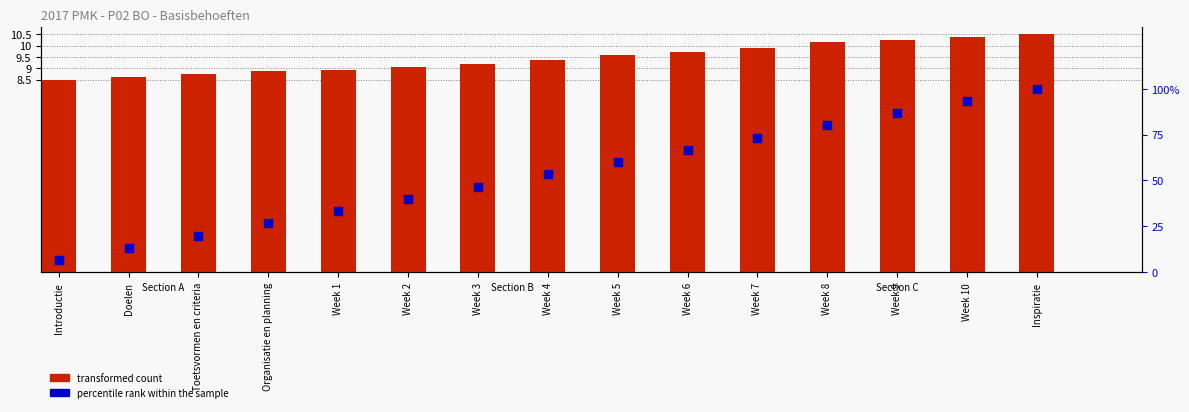

At which category is the sum across all series the highest?

Inspiratie